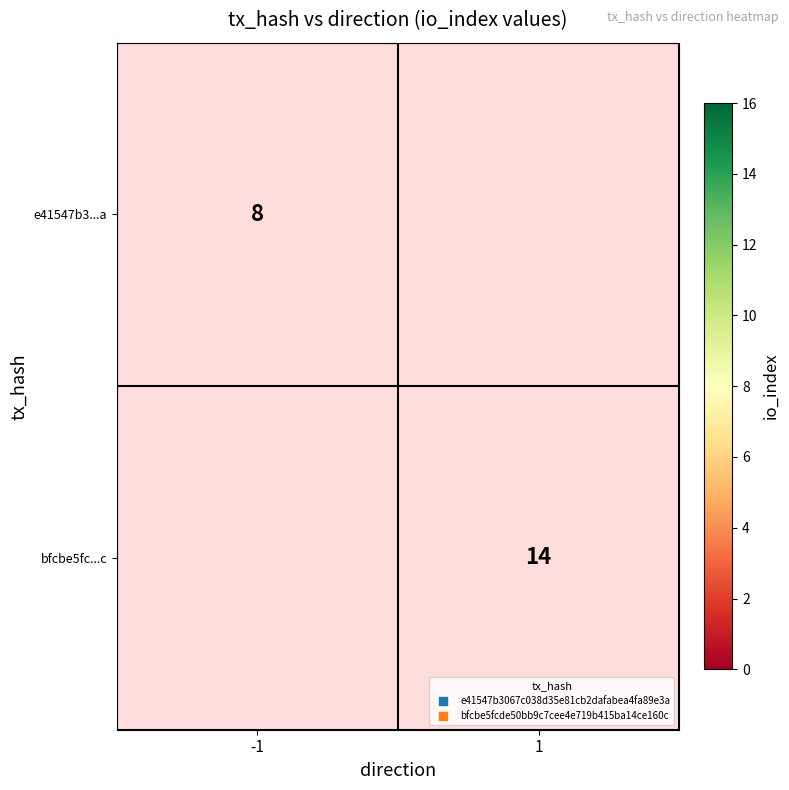

Count the number of data series in this chart.

2